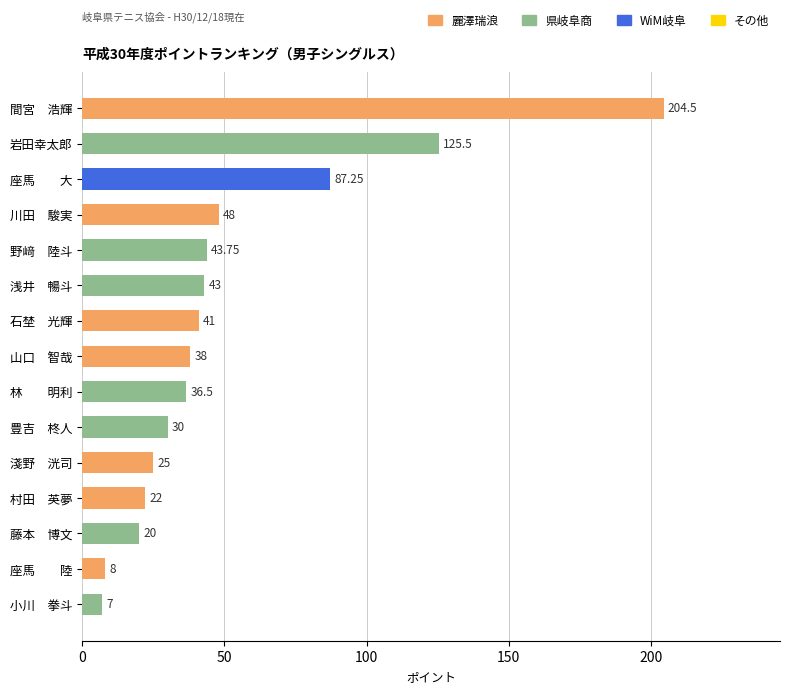

Approximately how many times larger is the value at 藤本　博文 compared to 豊吉　柊人?

0.7